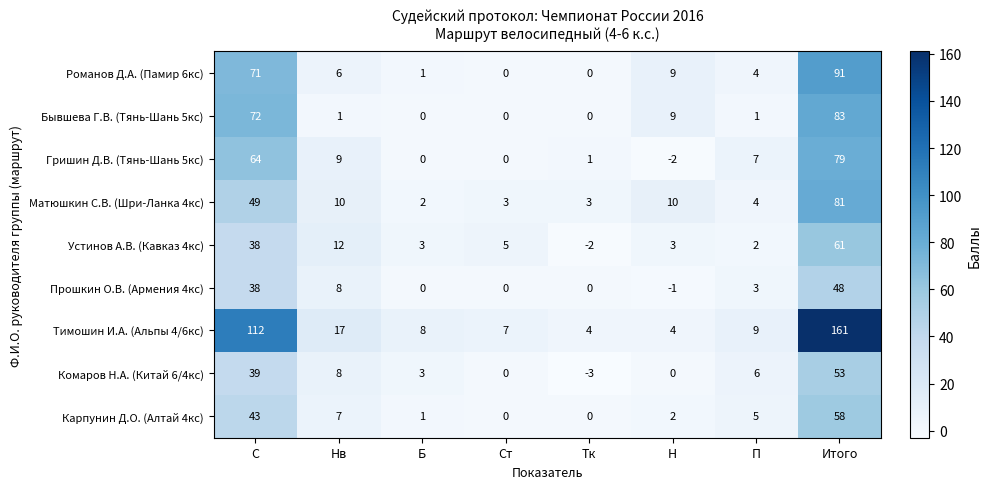

Is it true that Устинов А.В. (Кавказ 4кс) equals 38 at С?

True